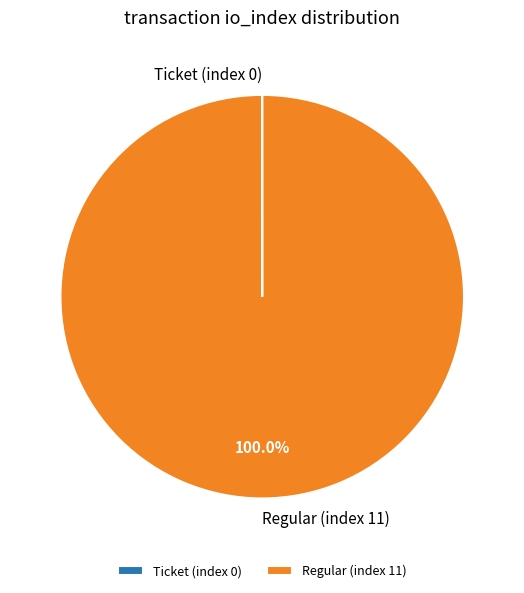

Is there any slice that represents more than half of the pie?

Yes